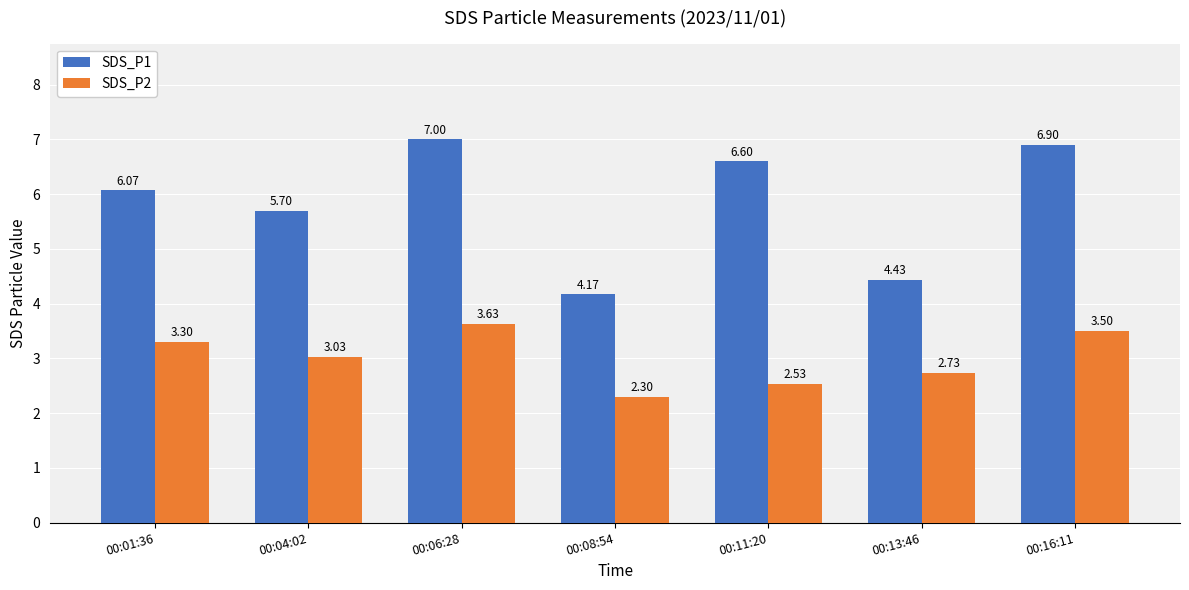

What is the minimum value shown in the chart?

2.3